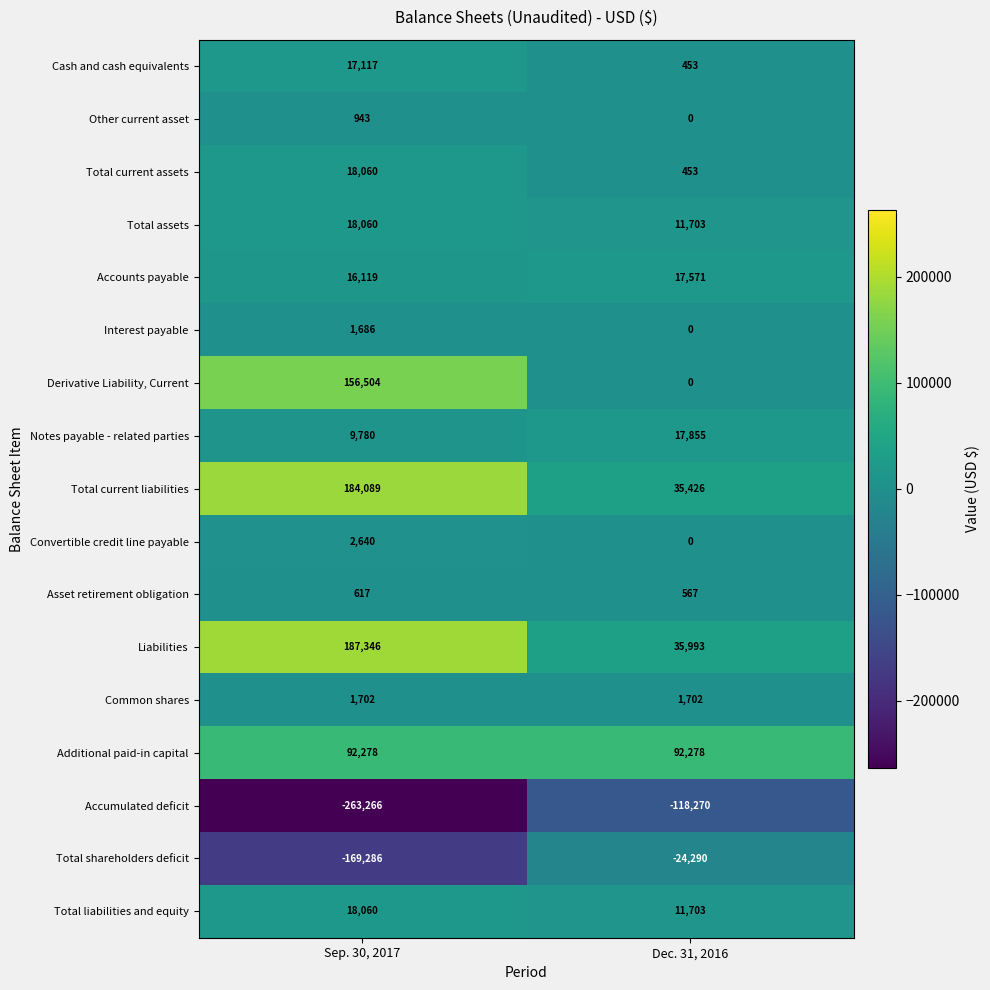

Which series has the largest total across all categories?

Liabilities